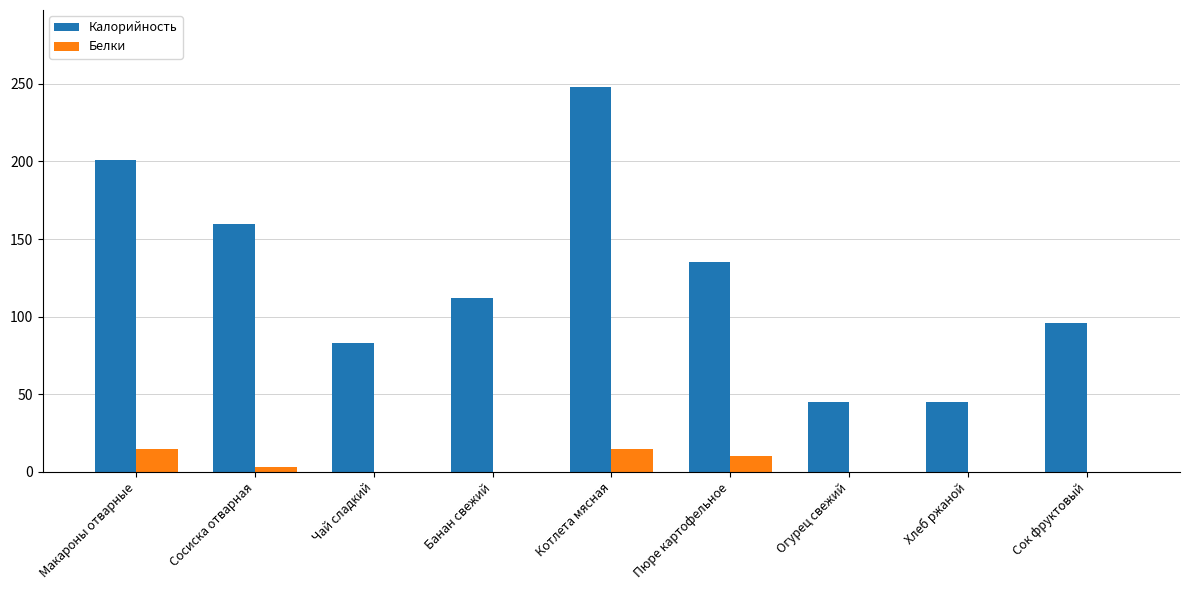

Reading left to right, transcribe all the data shown in this chart.

Калорийность: Макароны отварные=201	Сосиска отварная=160	Чай сладкий=83	Банан свежий=112	Котлета мясная=248	Пюре картофельное=135	Огурец свежий=45	Хлеб ржаной=45	Сок фруктовый=96
Белки: Макароны отварные=15	Сосиска отварная=3	Чай сладкий=0	Банан свежий=0	Котлета мясная=15	Пюре картофельное=10	Огурец свежий=0	Хлеб ржаной=0	Сок фруктовый=0